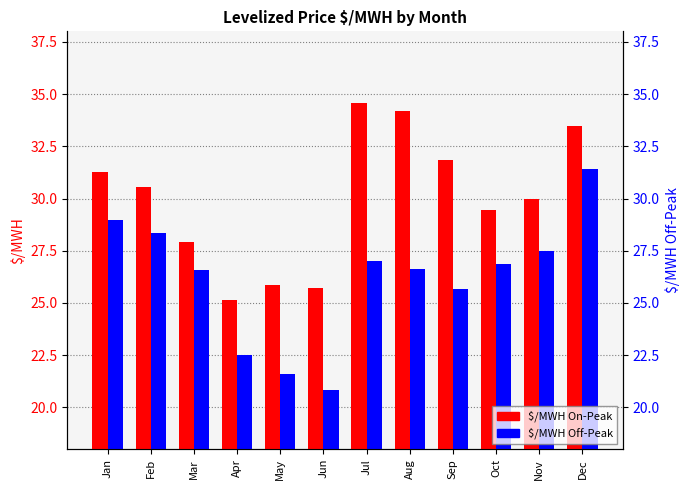

Rank the categories by $/MWH Off-Peak value from highest to lowest.

Dec, Jan, Feb, Nov, Jul, Oct, Aug, Mar, Sep, Apr, May, Jun